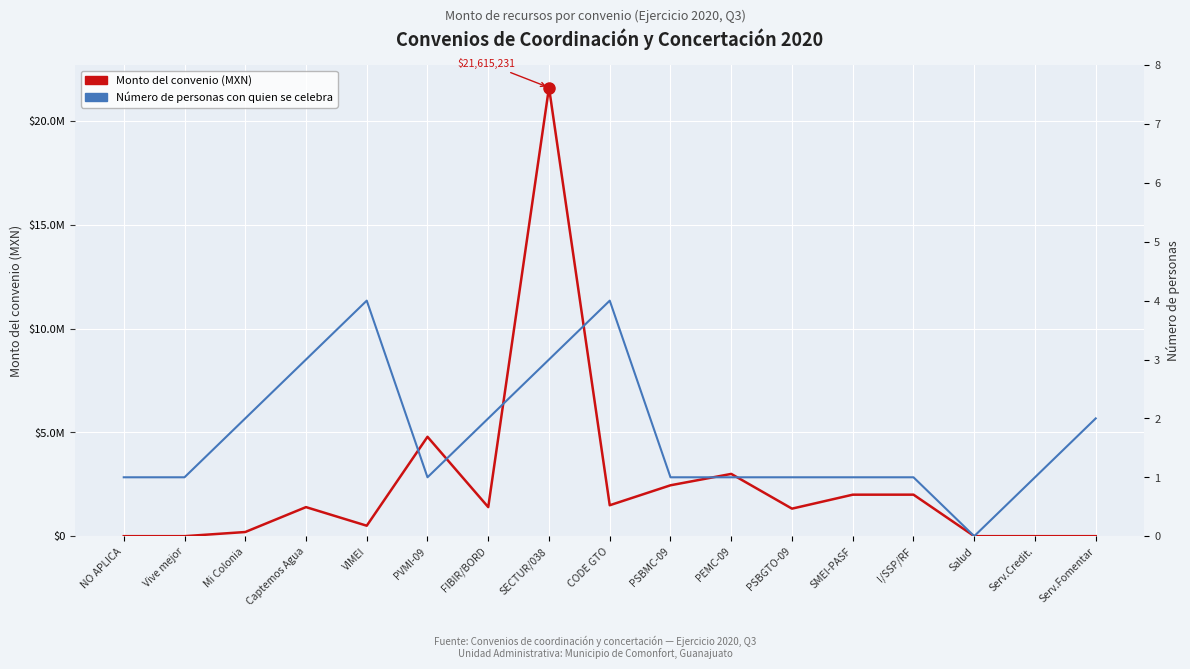

Is the value of Número de personas con quien se celebra at FIBIR/BORD greater than the value of Monto del convenio (MXN) at Salud?

Yes